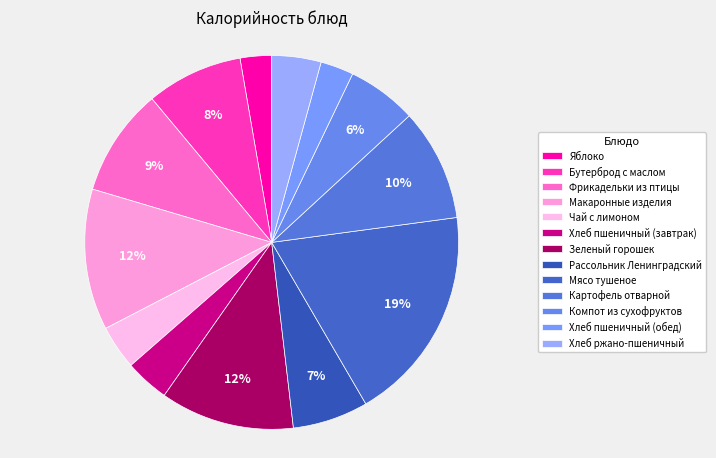

The Фрикадельки из птицы slice represents 9% of the pie. True or false?

True